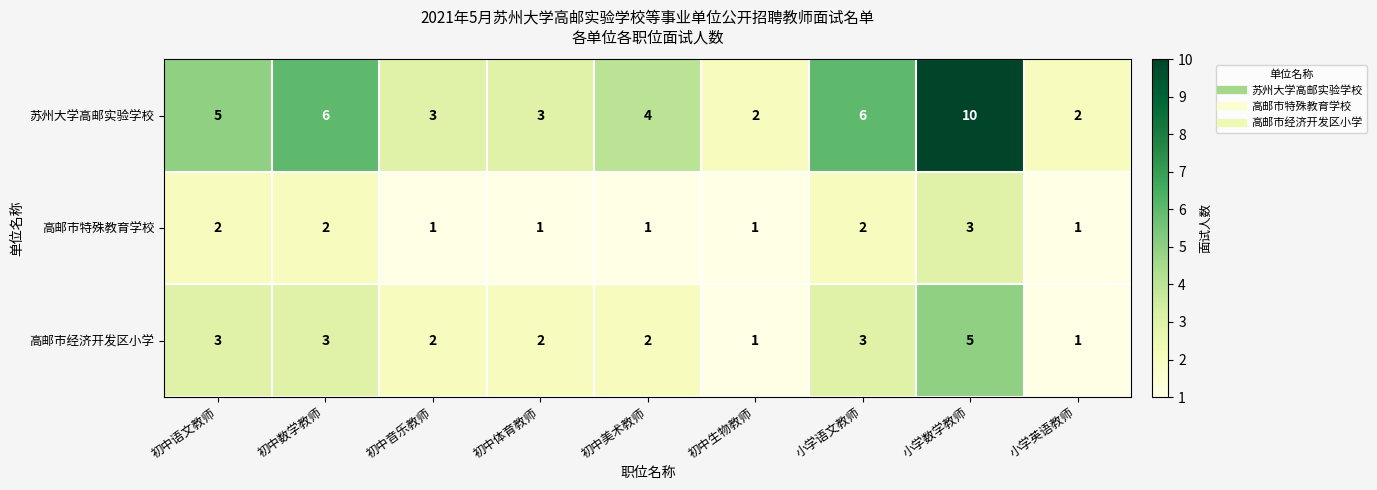

The 高邮市经济开发区小学 series shows 2 at 初中音乐教师. True or false?

True